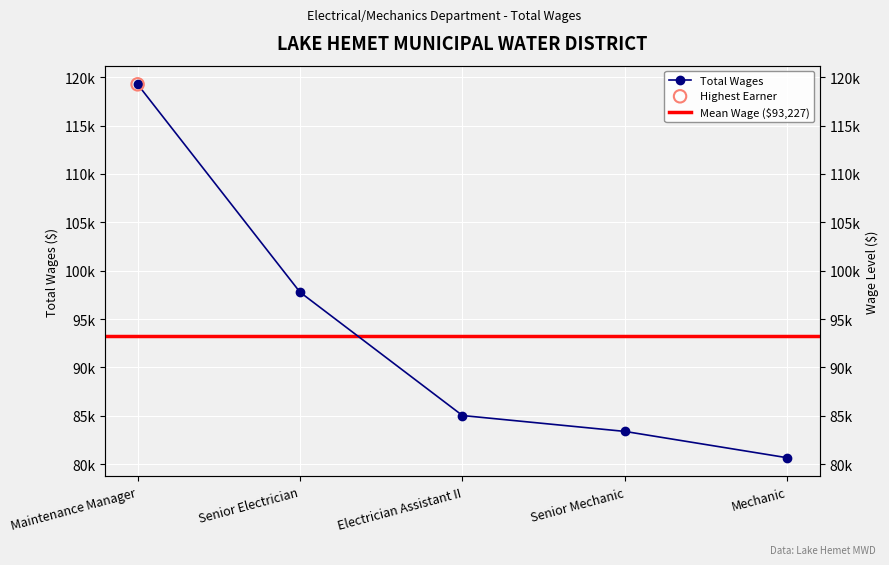

Between Senior Mechanic and Mechanic, which is larger?

Senior Mechanic